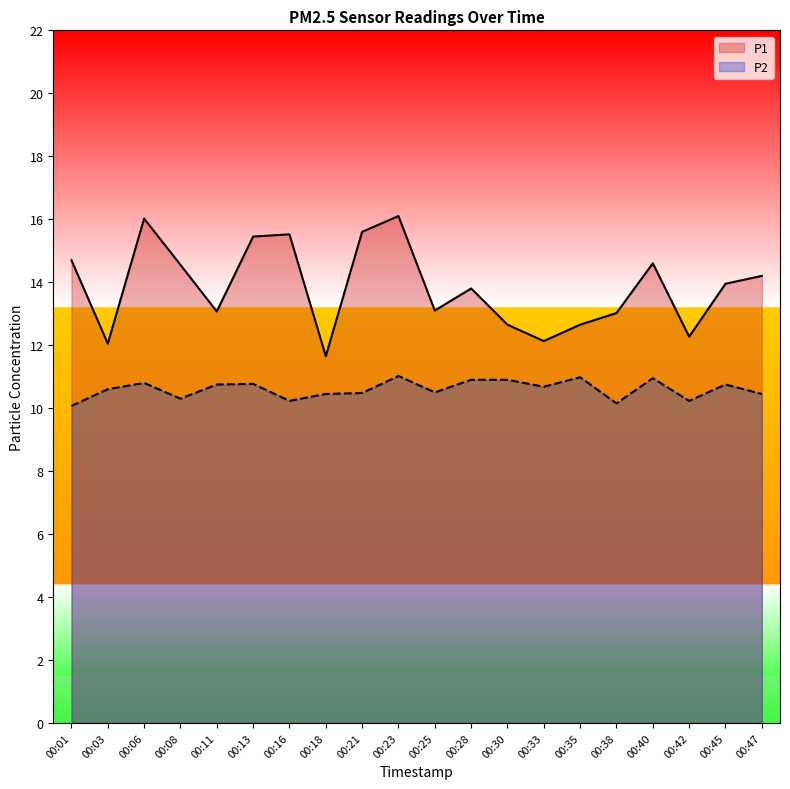

Reading left to right, extract all data points from this chart.

P1: 00:01=14.7	00:03=12.1	00:06=16.0	00:08=14.6	00:11=13.1	00:13=15.4	00:16=15.5	00:18=11.7	00:21=15.6	00:23=16.1	00:25=13.1	00:28=13.8	00:30=12.7	00:33=12.1	00:35=12.7	00:38=13.0	00:40=14.6	00:42=12.3	00:45=13.9	00:47=14.2
P2: 00:01=10.1	00:03=10.6	00:06=10.8	00:08=10.3	00:11=10.8	00:13=10.8	00:16=10.2	00:18=10.4	00:21=10.5	00:23=11.0	00:25=10.5	00:28=10.9	00:30=10.9	00:33=10.7	00:35=11.0	00:38=10.2	00:40=10.9	00:42=10.2	00:45=10.8	00:47=10.4